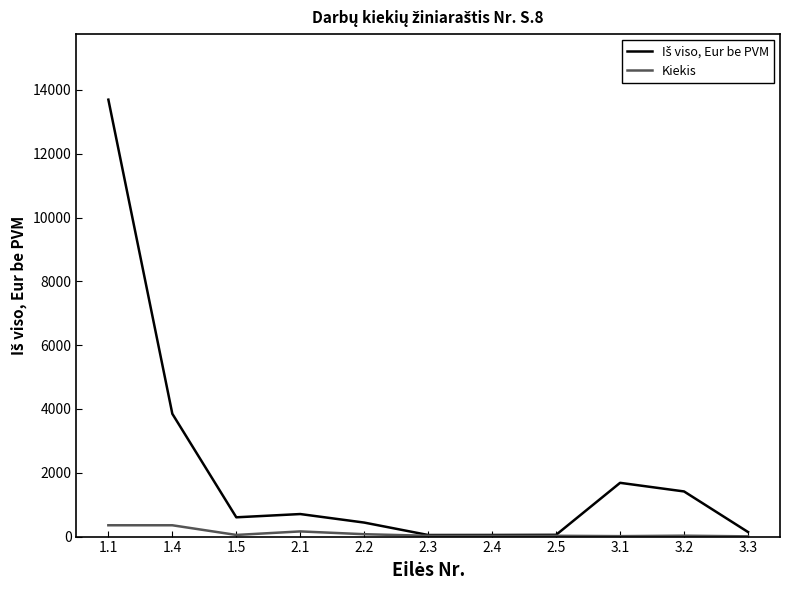

What is the highest value of the Kiekis series?

354.7